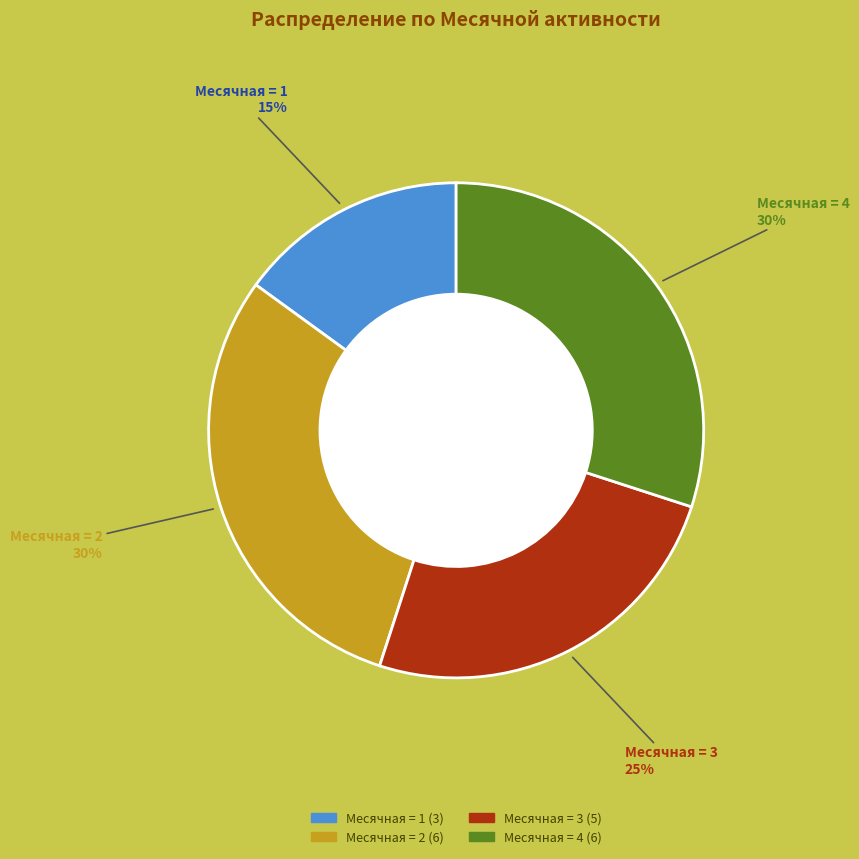

How many segments does this pie chart have?

4